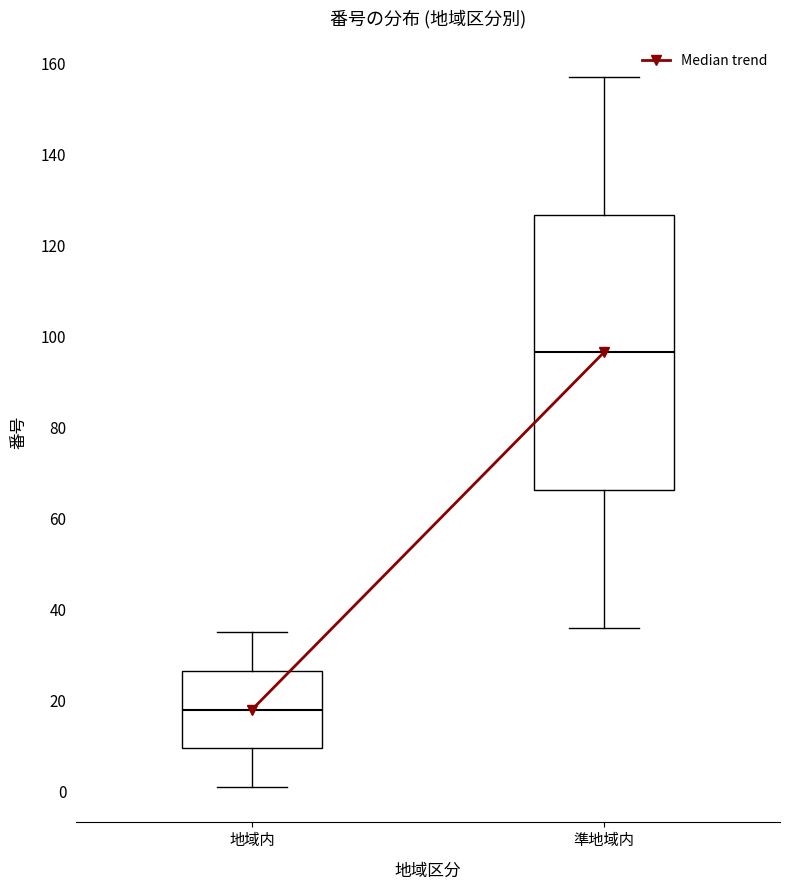

Which box has the lowest median line?

地域内